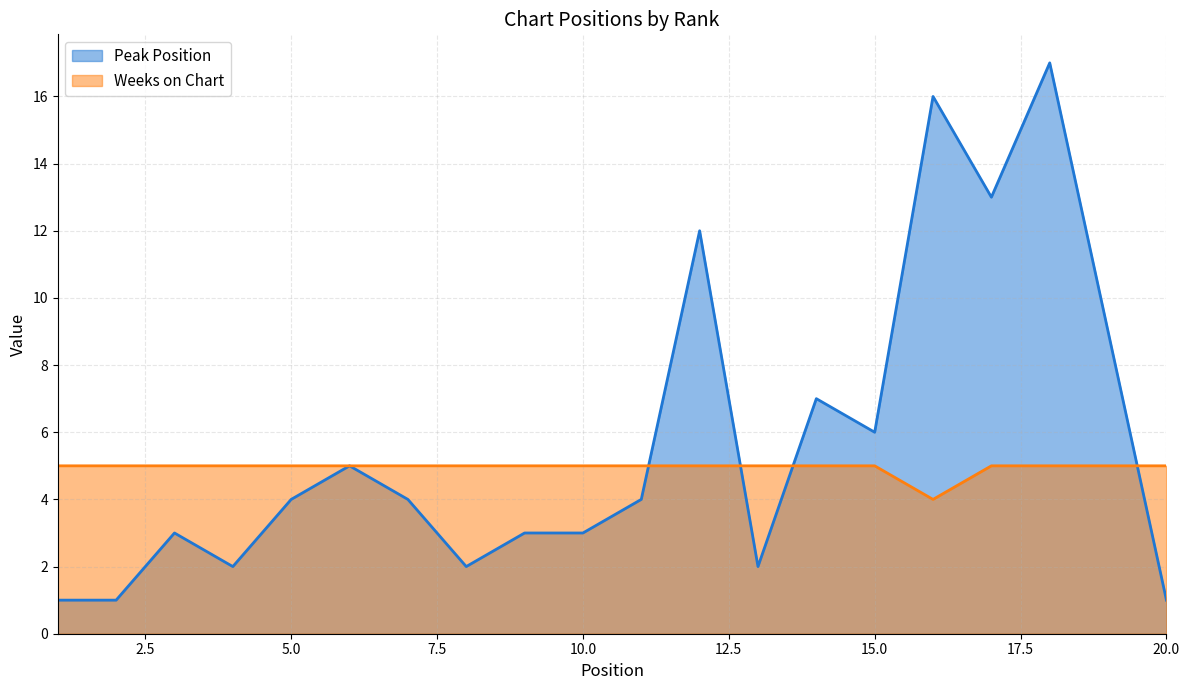

In Peak Position, how many points are lower than both neighbors (excluding endpoints)?

5